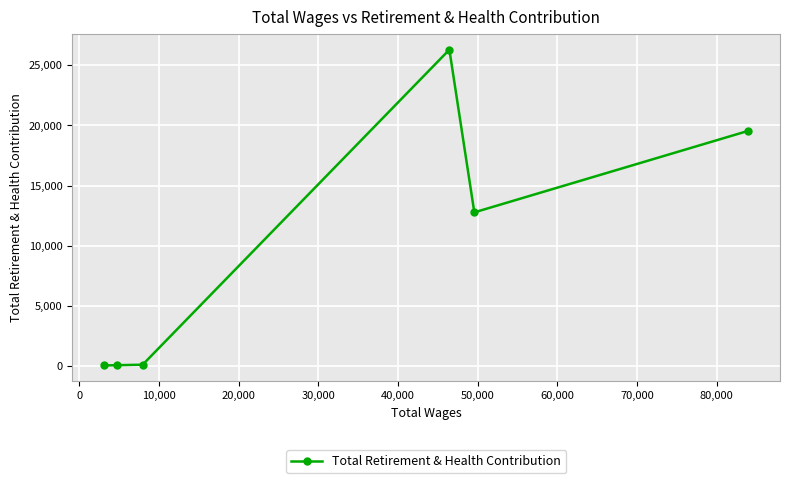

What is the average value?

9800